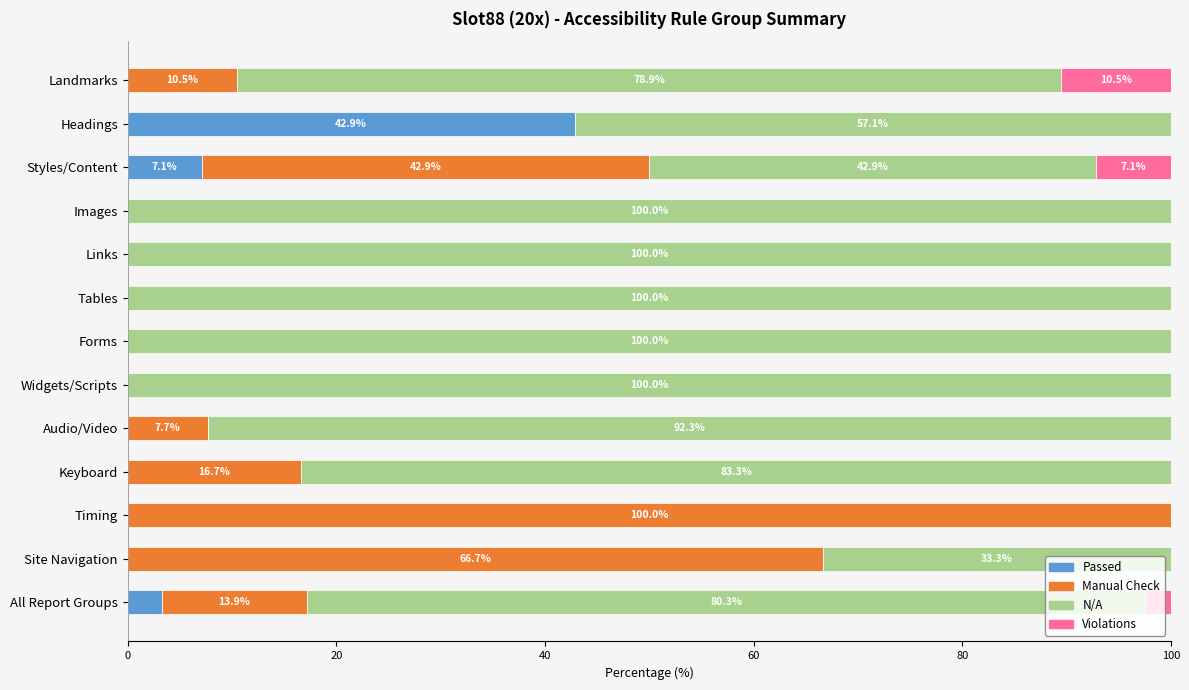

At which label does Passed reach its peak?

Headings